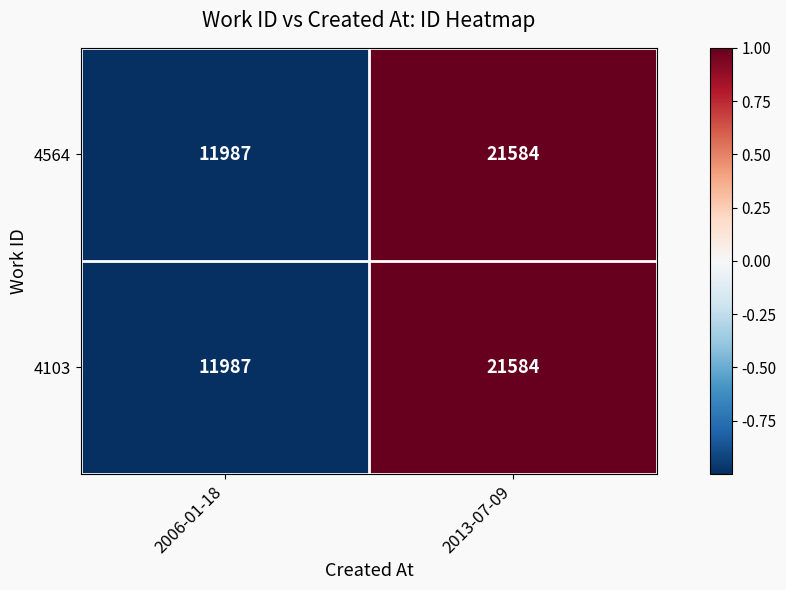

What is the average value of the 4564 series?

16786